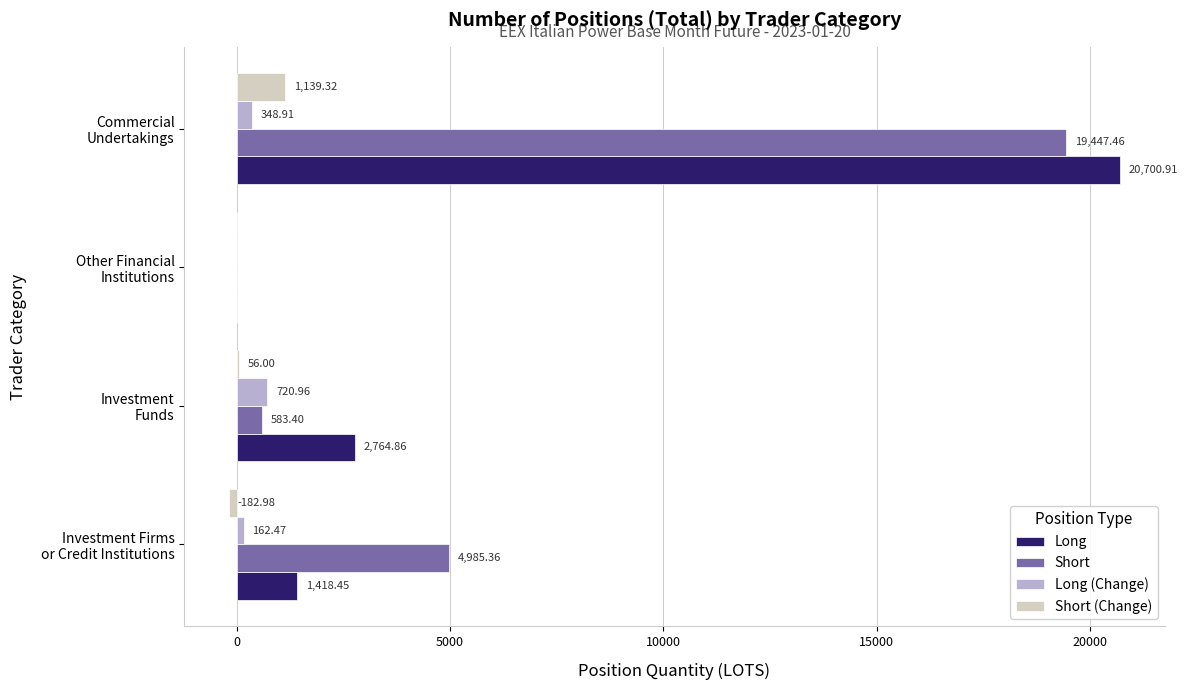

What is the sum of all Long values?

24884.2